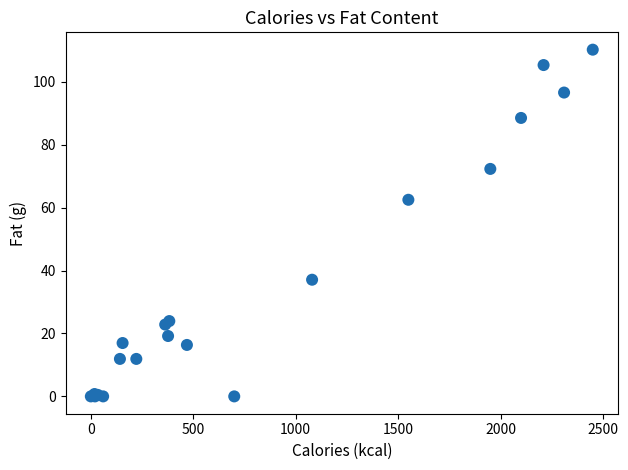

What Y value in the scatter plot is closest to 55?

62.5